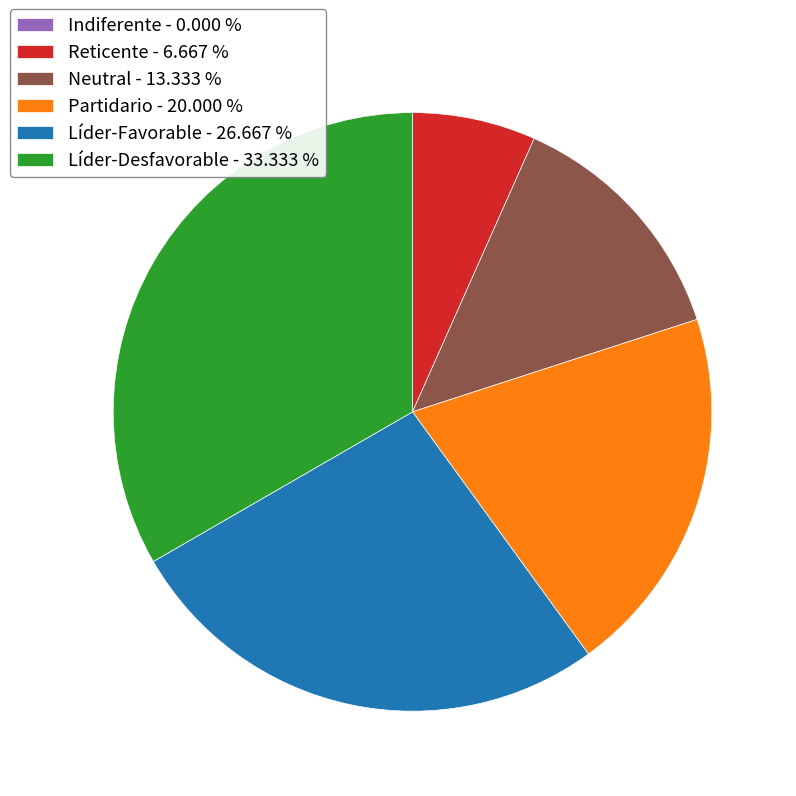

Which has a higher value, Reticente - 6.667 % or Partidario - 20.000 %?

Partidario - 20.000 %